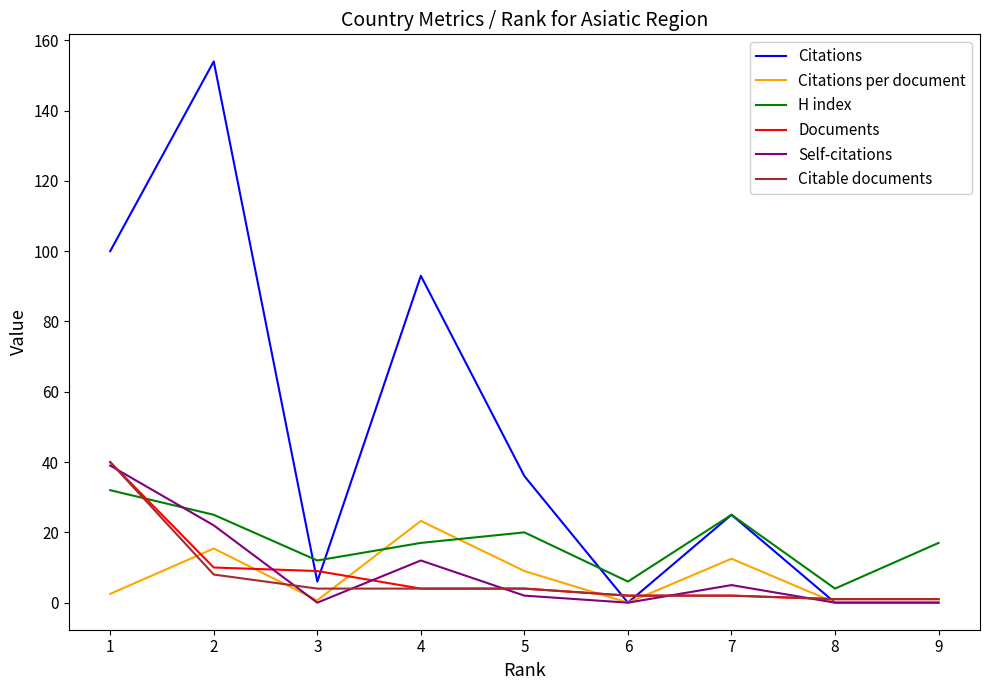

What is the greatest value displayed?

154.0